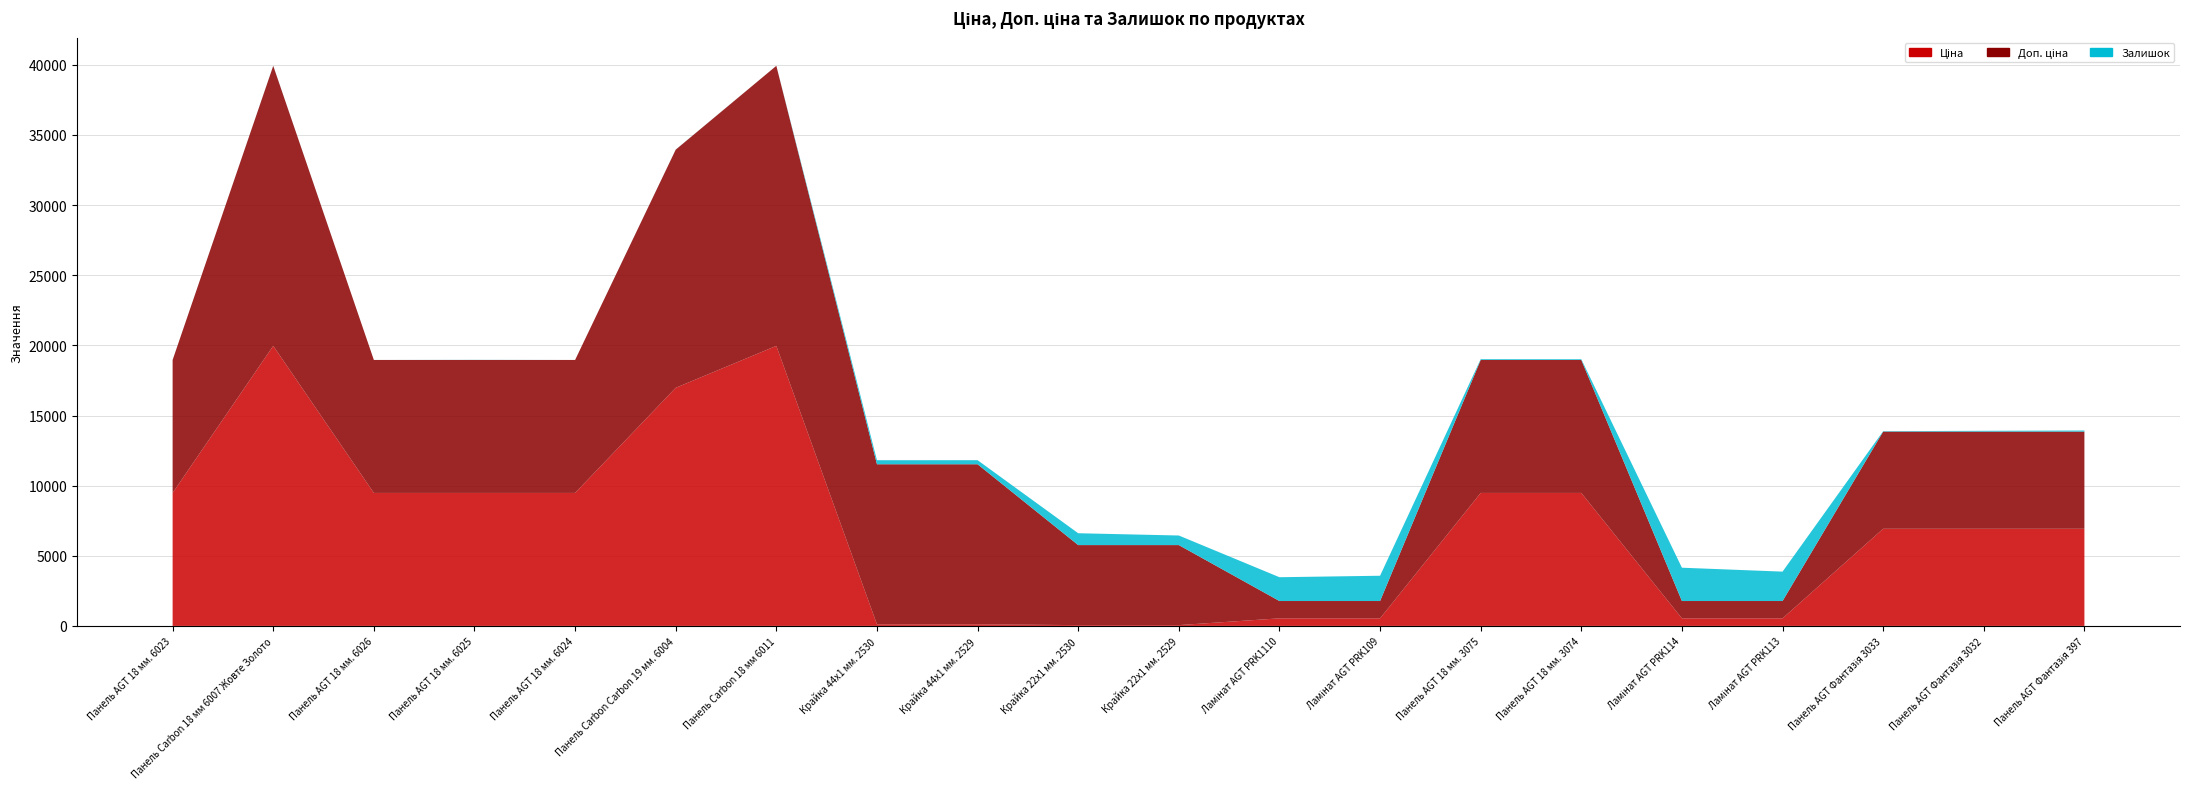

Reading left to right, list all the values displayed in this chart.

Ціна: Панель AGT 18 мм. 6023=9480.1	Панель Carbon 18 мм 6007 Жовте Золото=19964.2	Панель AGT 18 мм. 6026=9480.1	Панель AGT 18 мм. 6025=9480.1	Панель AGT 18 мм. 6024=9480.1	Панель Carbon Carbon 19 мм. 6004=16976.3	Панель Carbon 18 мм 6011=19964.2	Крайка 44x1 мм. 2530=114.1	Крайка 44x1 мм. 2529=114.1	Крайка 22x1 мм. 2530=57.0	Крайка 22x1 мм. 2529=57.0	Ламінат AGT PRK1110=539.0	Ламінат AGT PRK109=539.0	Панель AGT 18 мм. 3075=9480.1	Панель AGT 18 мм. 3074=9480.1	Ламінат AGT PRK114=539.0	Ламінат AGT PRK113=539.0	Панель AGT Фантазія 3033=6925.7	Панель AGT Фантазія 3032=6925.7	Панель AGT Фантазія 397=6925.7
Доп. ціна: Панель AGT 18 мм. 6023=9480.1	Панель Carbon 18 мм 6007 Жовте Золото=19964.2	Панель AGT 18 мм. 6026=9480.1	Панель AGT 18 мм. 6025=9480.1	Панель AGT 18 мм. 6024=9480.1	Панель Carbon Carbon 19 мм. 6004=16976.3	Панель Carbon 18 мм 6011=19964.2	Крайка 44x1 мм. 2530=11410.0	Крайка 44x1 мм. 2529=11410.0	Крайка 22x1 мм. 2530=5705.0	Крайка 22x1 мм. 2529=5705.0	Ламінат AGT PRK1110=1235.4	Ламінат AGT PRK109=1235.4	Панель AGT 18 мм. 3075=9480.1	Панель AGT 18 мм. 3074=9480.1	Ламінат AGT PRK114=1235.4	Ламінат AGT PRK113=1235.4	Панель AGT Фантазія 3033=6925.7	Панель AGT Фантазія 3032=6925.7	Панель AGT Фантазія 397=6925.7
Залишок: Панель AGT 18 мм. 6023=0.0	Панель Carbon 18 мм 6007 Жовте Золото=7.0	Панель AGT 18 мм. 6026=0.0	Панель AGT 18 мм. 6025=8.0	Панель AGT 18 мм. 6024=0.0	Панель Carbon Carbon 19 мм. 6004=5.0	Панель Carbon 18 мм 6011=1.0	Крайка 44x1 мм. 2530=289.0	Крайка 44x1 мм. 2529=290.0	Крайка 22x1 мм. 2530=845.0	Крайка 22x1 мм. 2529=683.0	Ламінат AGT PRK1110=1697.0	Ламінат AGT PRK109=1802.0	Панель AGT 18 мм. 3075=57.0	Панель AGT 18 мм. 3074=53.0	Ламінат AGT PRK114=2375.0	Ламінат AGT PRK113=2096.0	Панель AGT Фантазія 3033=32.0	Панель AGT Фантазія 3032=58.0	Панель AGT Фантазія 397=78.0